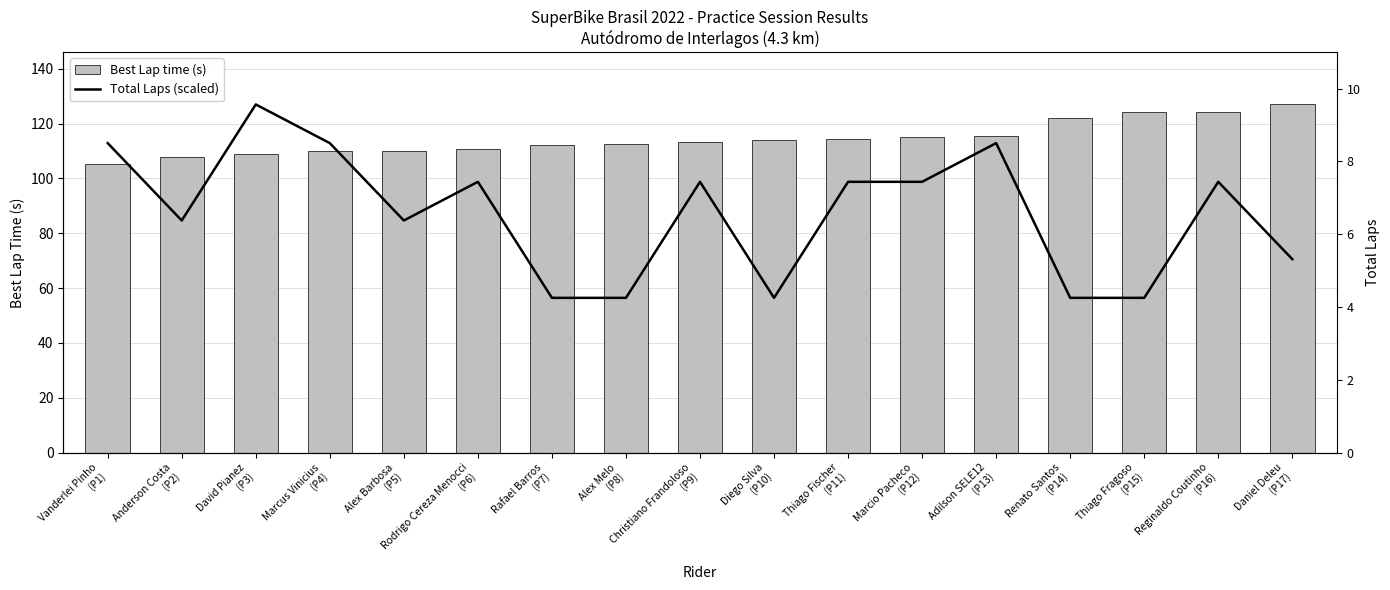

The Best Lap time (s) series shows 56.1 at Thiago Fischer
(P11). True or false?

False